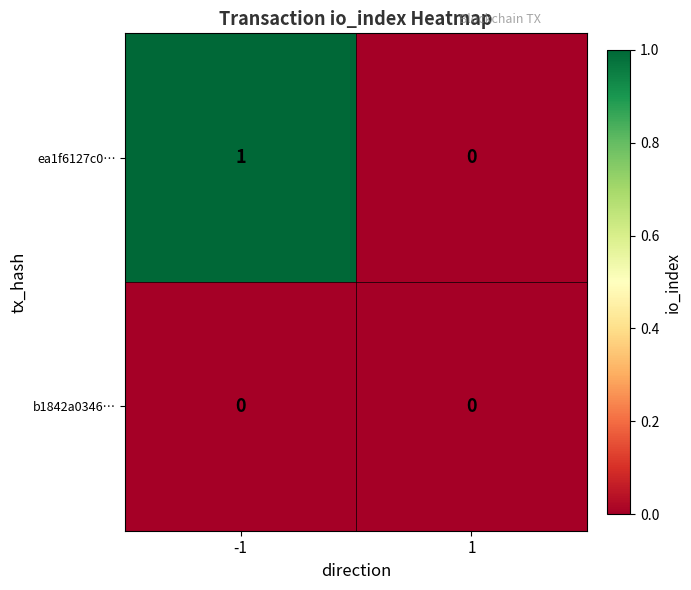

Which series has the largest total across all categories?

ea1f6127c0…